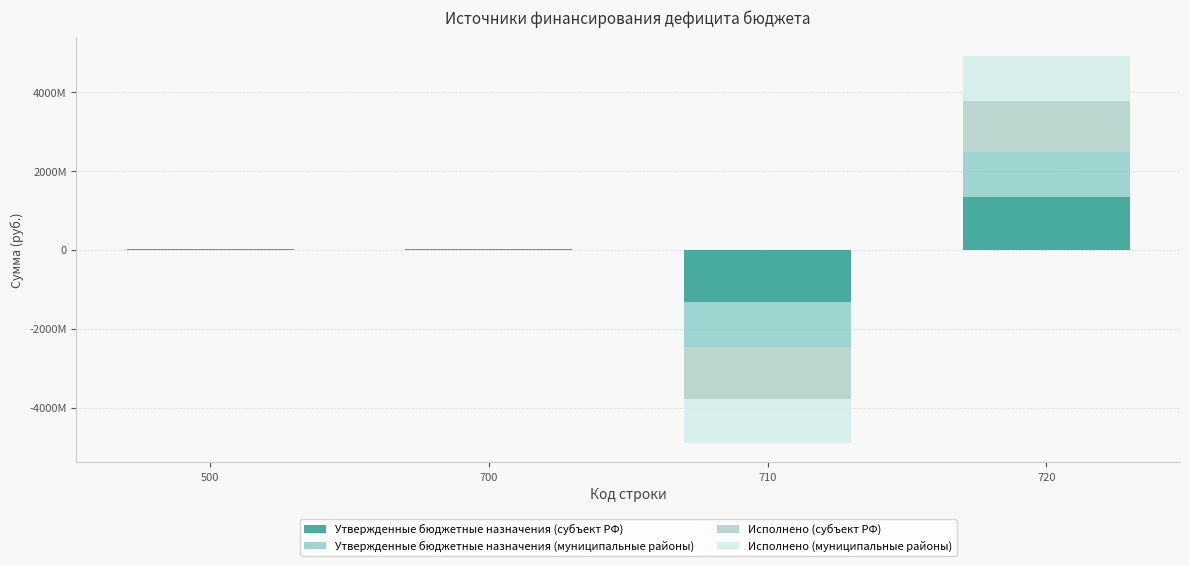

How many bars are there in each group?

4